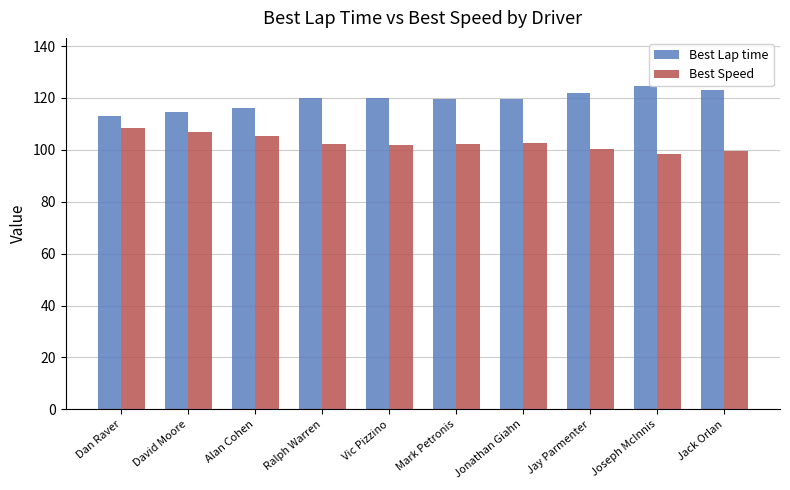

At how many categories does at least one series exceed 110?

10